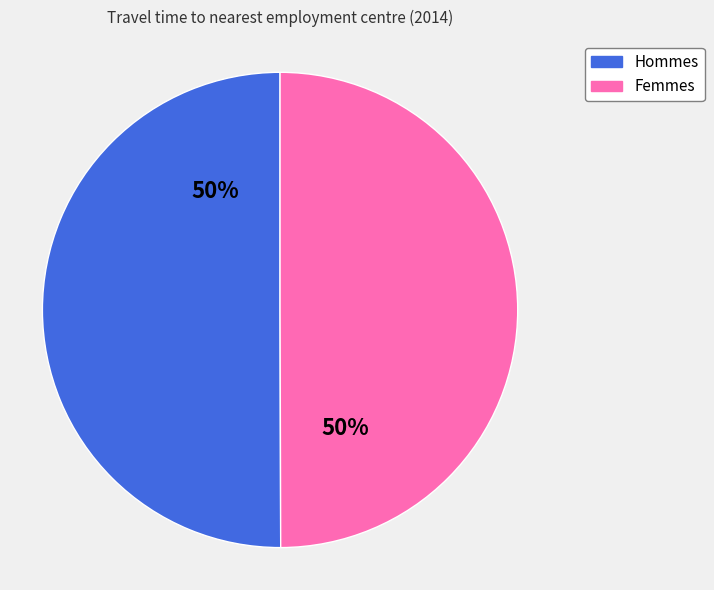

To the nearest percent, what is the average slice percentage?

50%